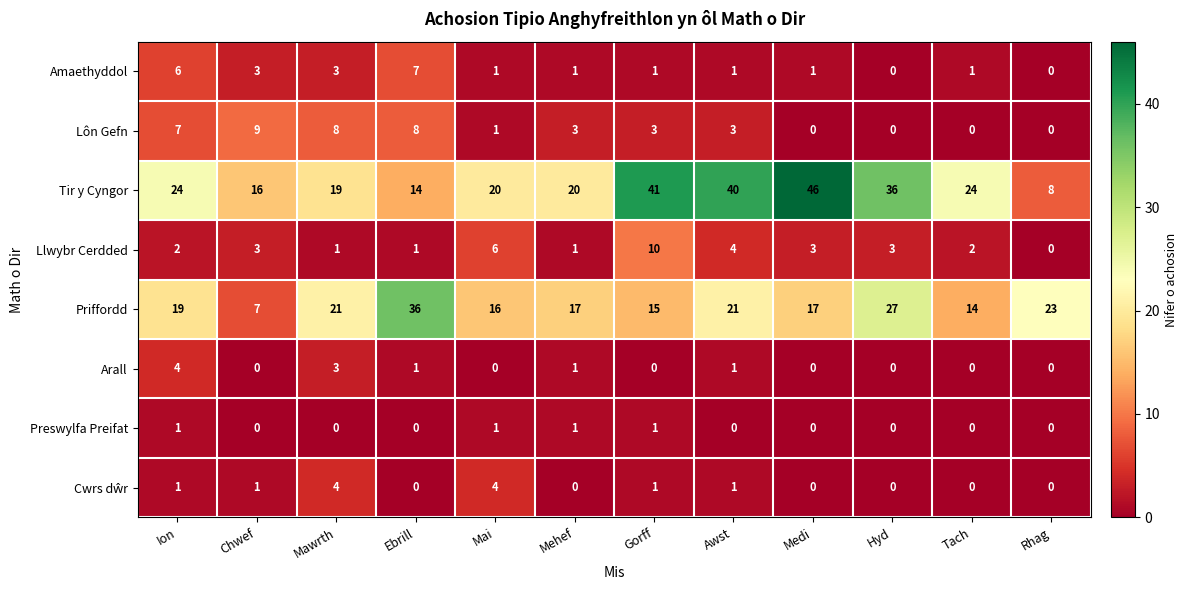

At which category is the sum across all series the highest?

Gorff